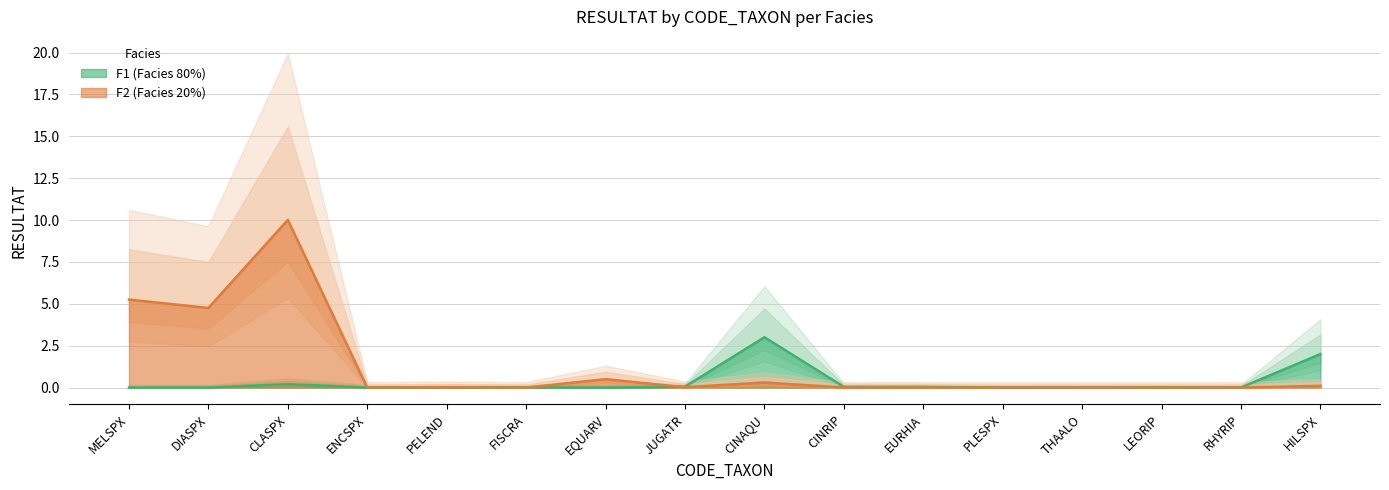

True or false: F2_RESULTAT has more than 1 points higher than both neighbors.

True